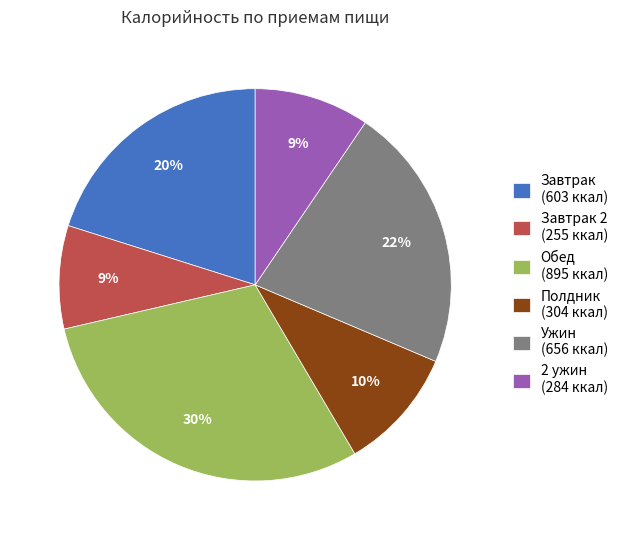

To the nearest percent, what is the average slice percentage?

17%